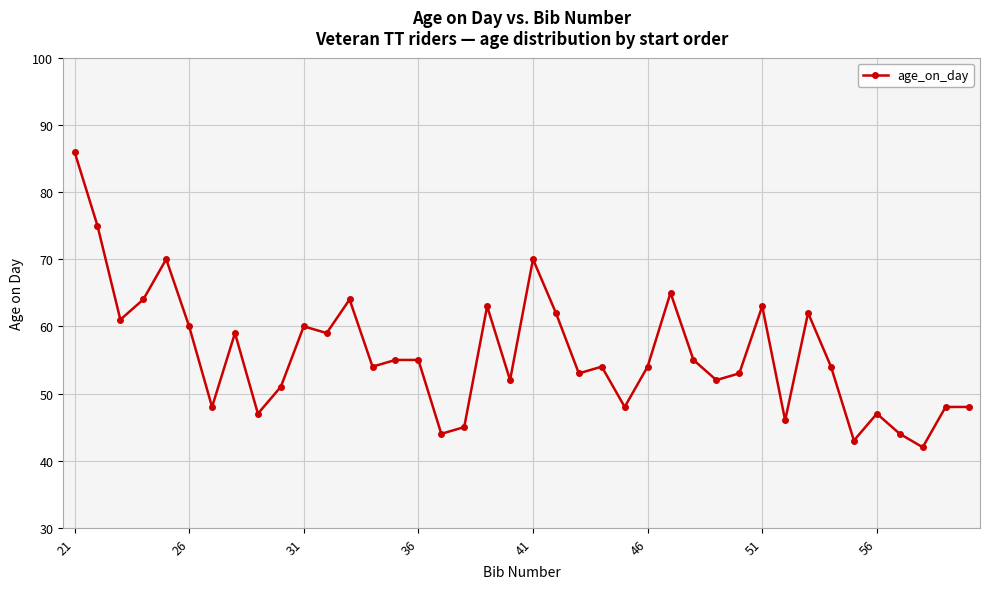

What is the value of the 8th point from the left?

59